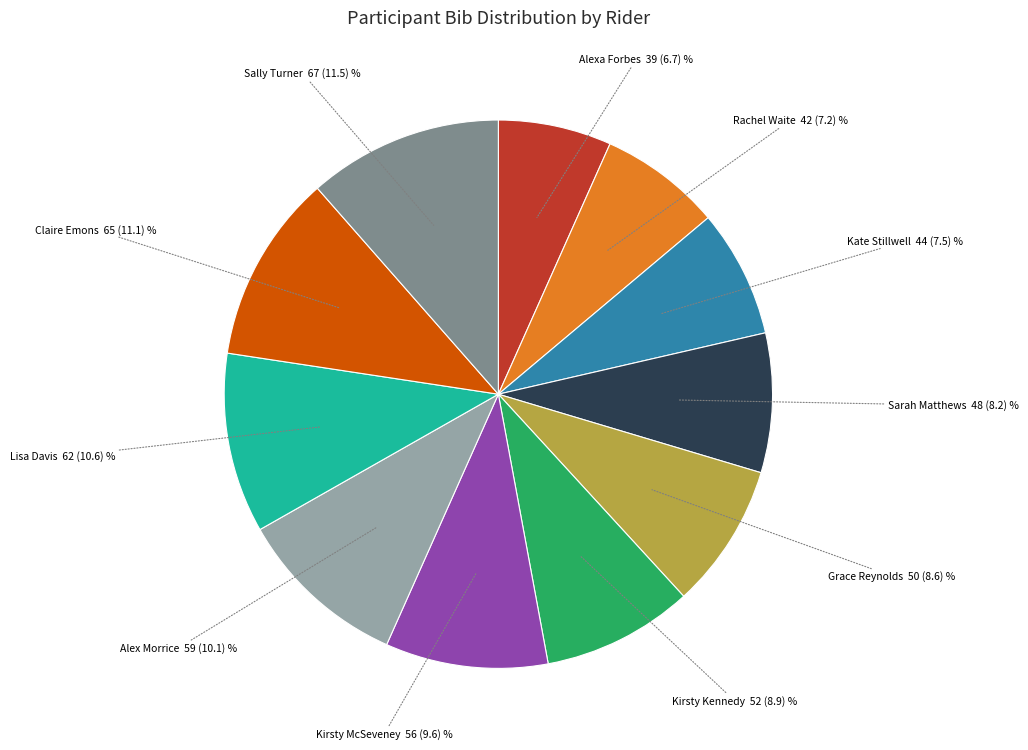

Is there a majority slice in this chart?

No